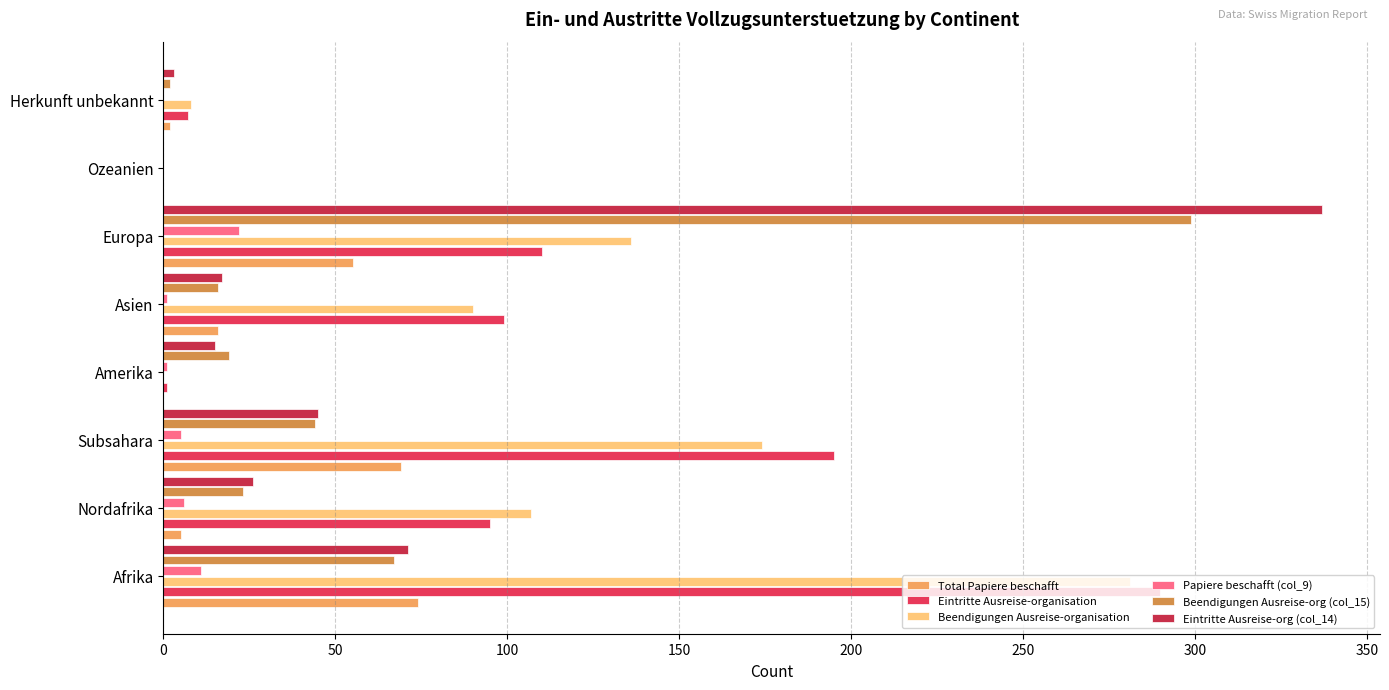

What are all the series names shown in the legend?

Total Papiere beschafft, Eintritte Ausreise-organisation, Beendigungen Ausreise-organisation, Papiere beschafft (col_9), Beendigungen Ausreise-org (col_15), Eintritte Ausreise-org (col_14)